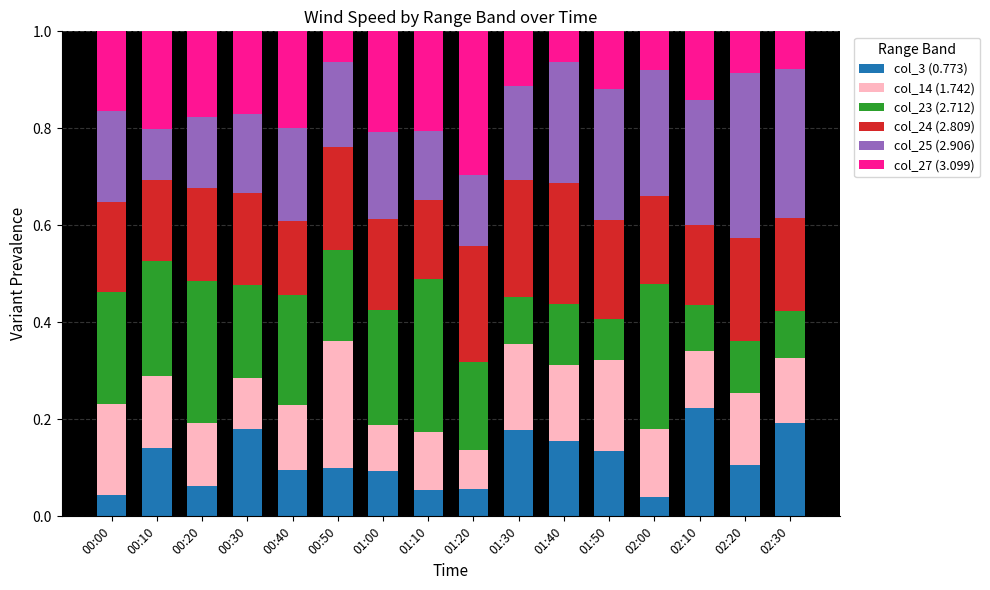

What is the total value across all series at 01:30?

1.0